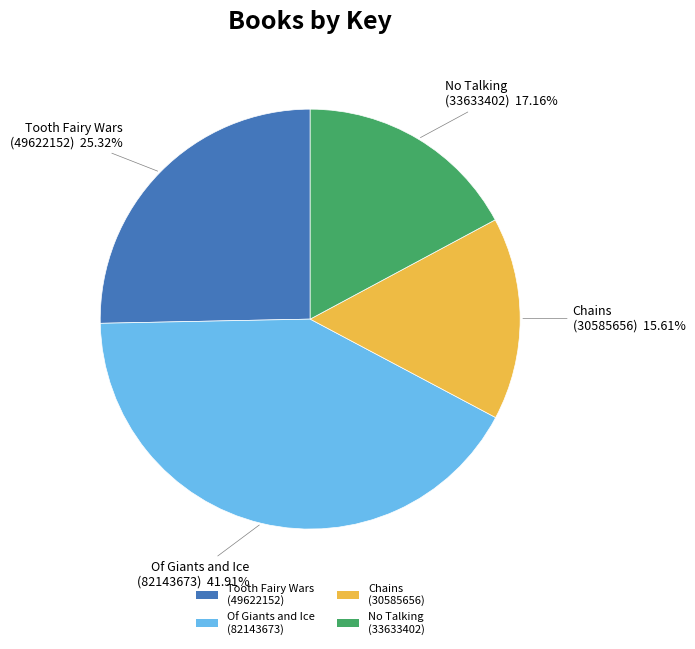

Do Tooth Fairy Wars (49622152) and Chains (30585656) together represent more than half of the pie?

No